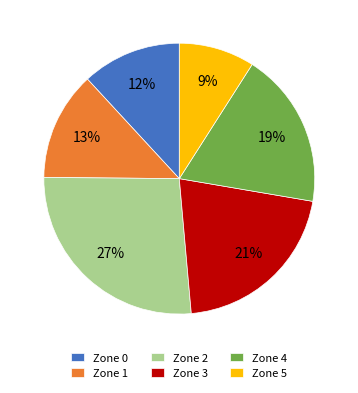

What is the ratio of the value at Zone 4 to the value at Zone 5?

2.1